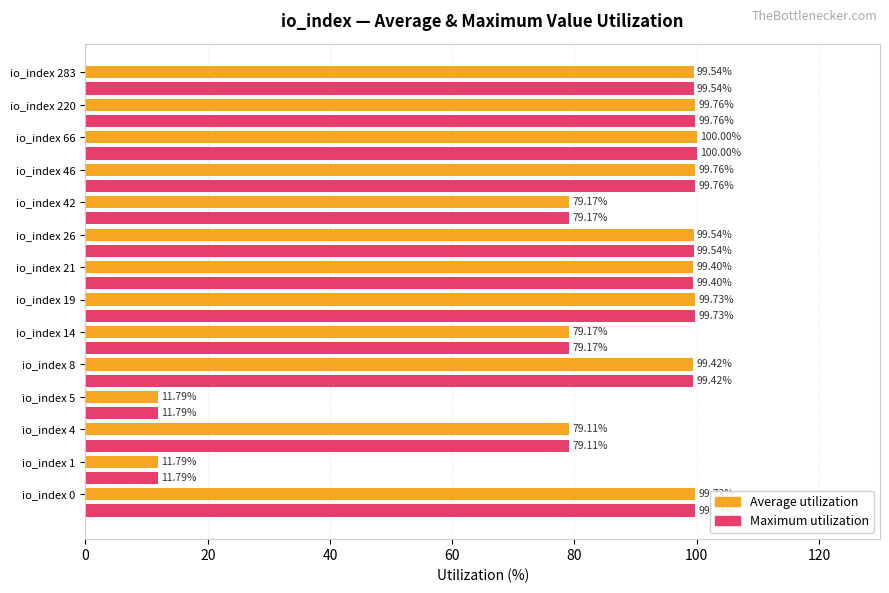

What is the sum of the Maximum utilization values at io_index 8 and io_index 283?

199.0